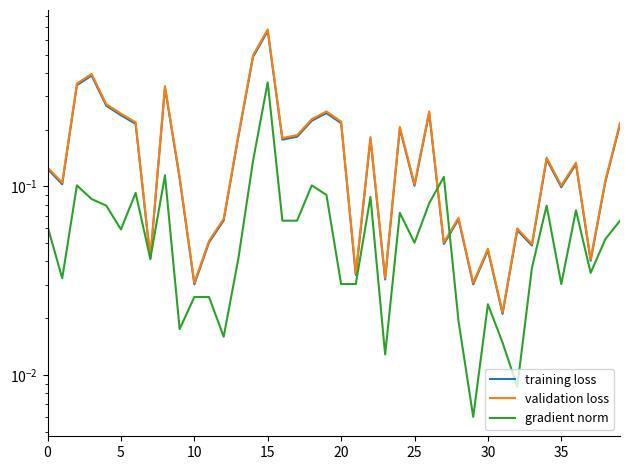

What is the difference between the second highest and minimum values in the gradient norm series?

0.1